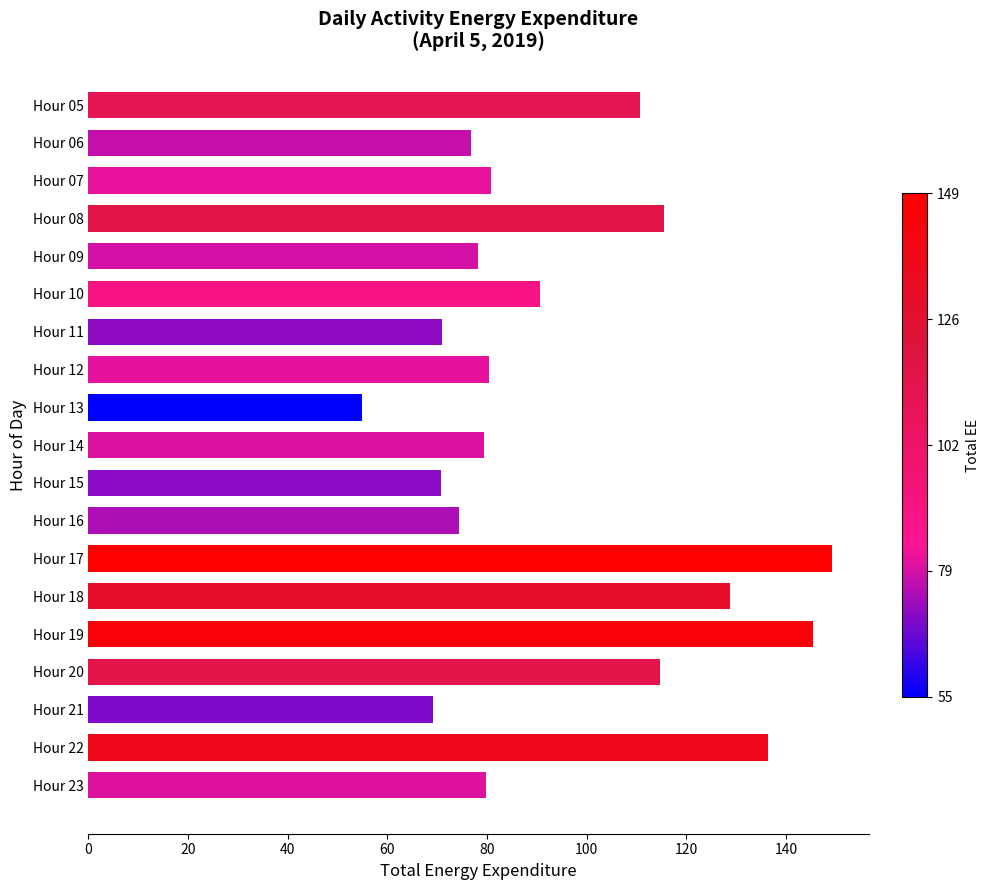

How many data points does each series have?

19